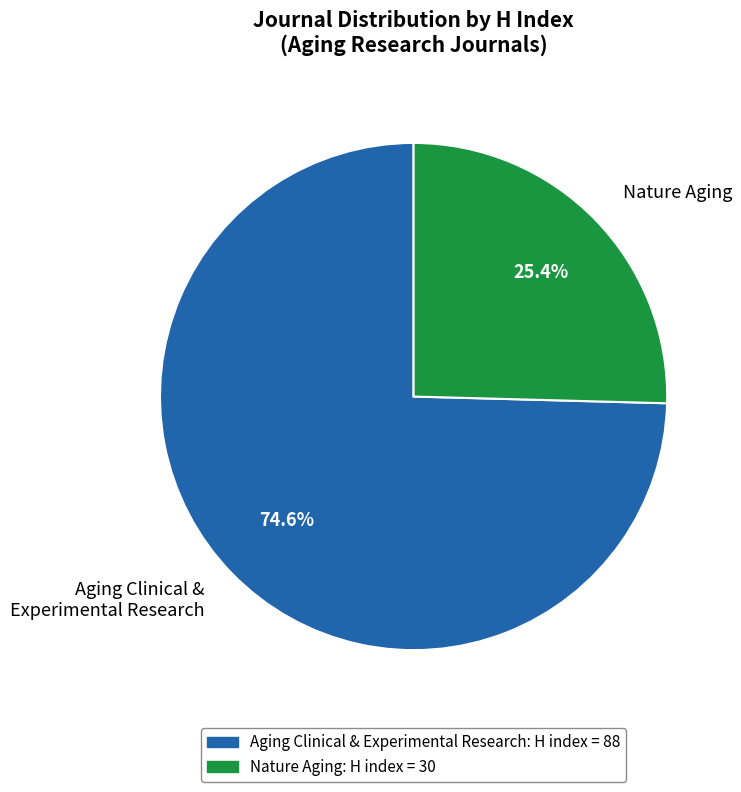

Between Nature Aging and Aging Clinical & Experimental Research, which is larger?

Aging Clinical & Experimental Research